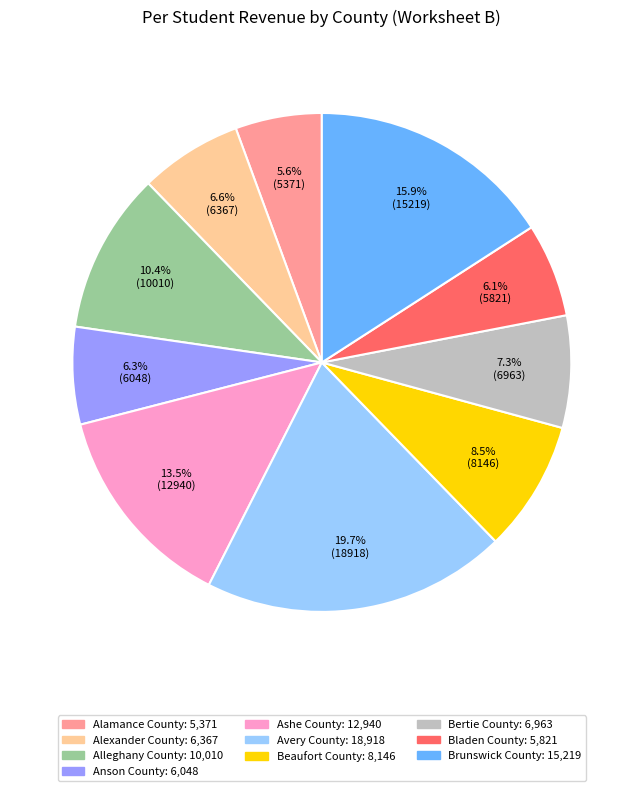

True or false: Anson County accounts for 1% of the total.

False